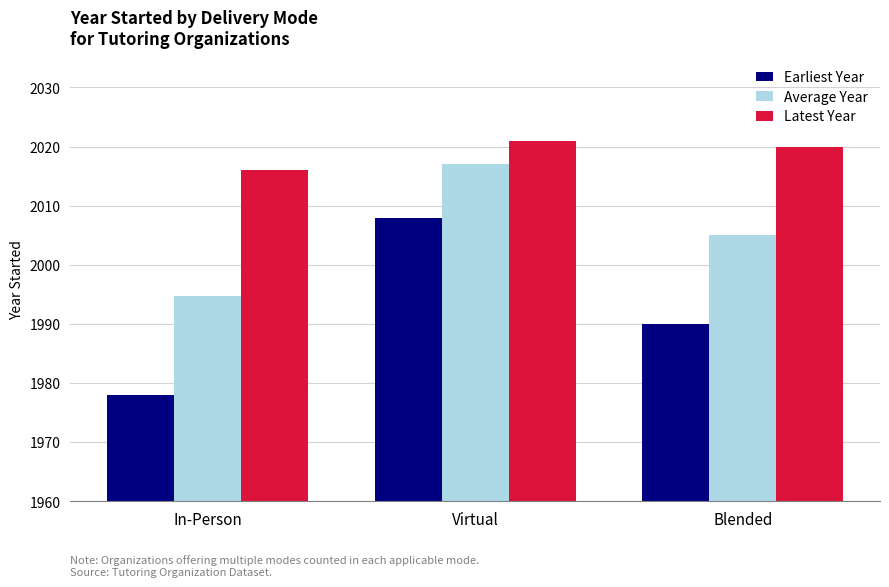

Count the Latest Year values in the range 2016 to 2021.

3